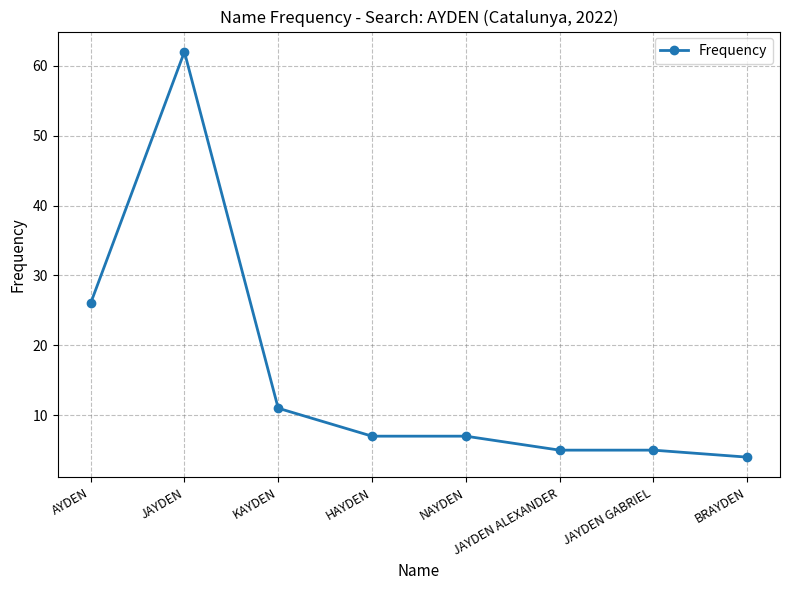

Reading left to right, extract all data points from this chart.

26	62	11	7	7	5	5	4